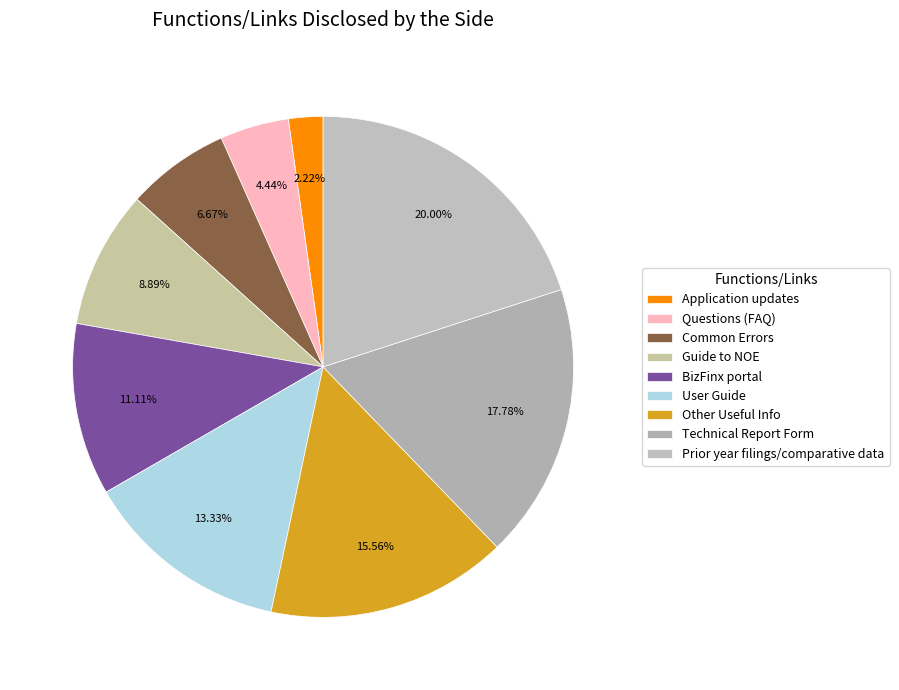

To the nearest percent, what portion does Technical Report Form represent?

18%